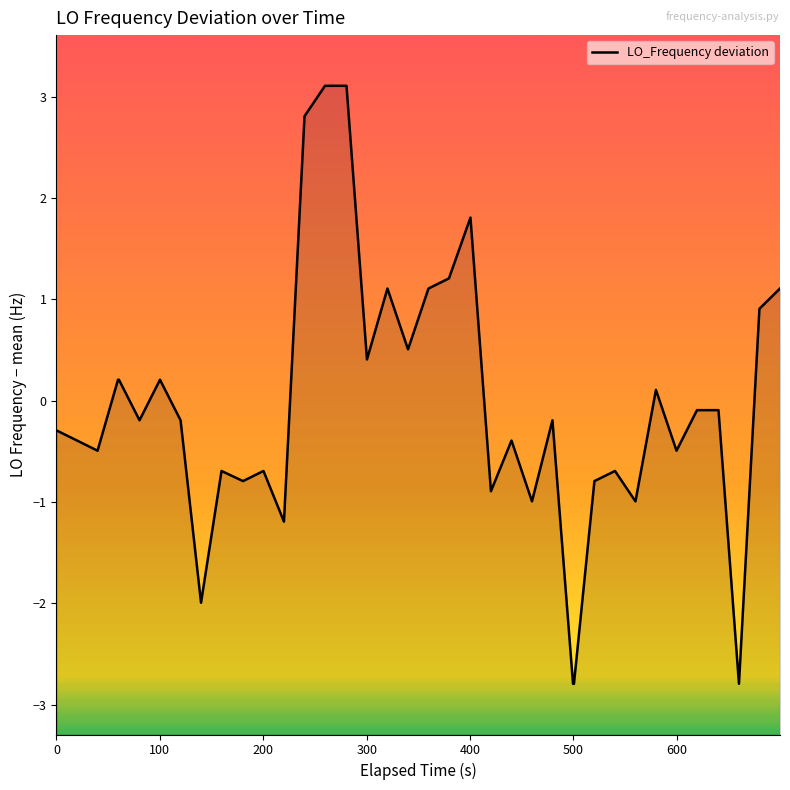

True or false: the data shows -0.3 at 0.

True